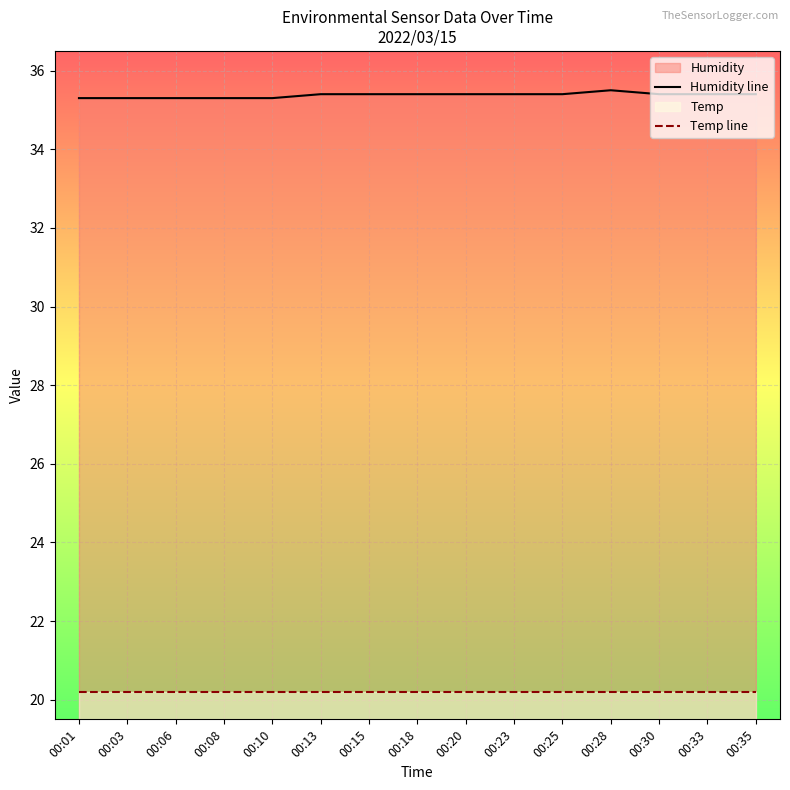

List the labels in order of Humidity line value, smallest first.

00:01, 00:03, 00:06, 00:08, 00:10, 00:13, 00:15, 00:18, 00:20, 00:23, 00:25, 00:30, 00:33, 00:35, 00:28